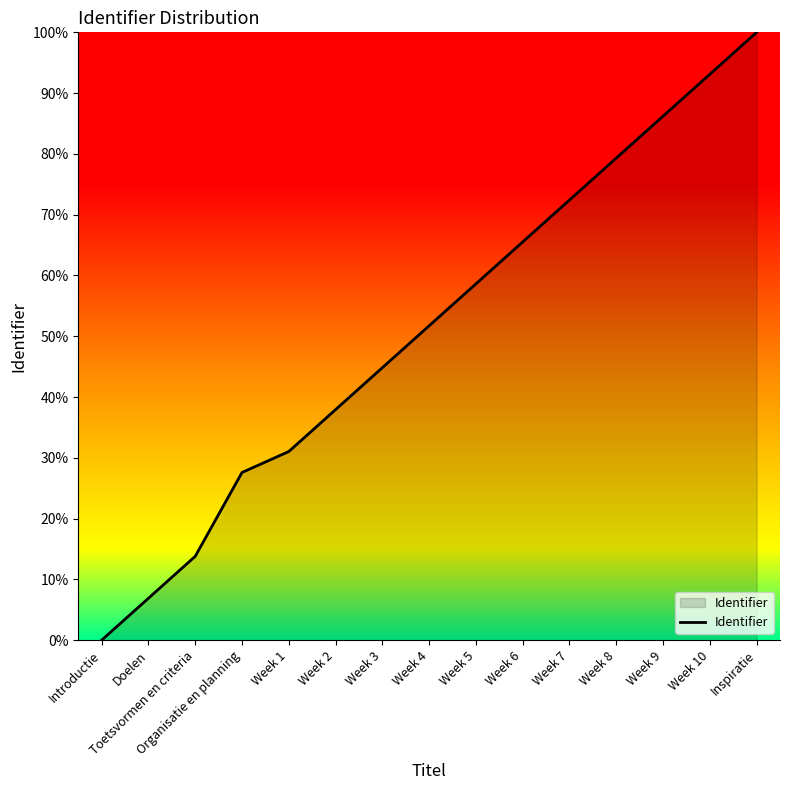

Which category has the highest value across all series?

Inspiratie